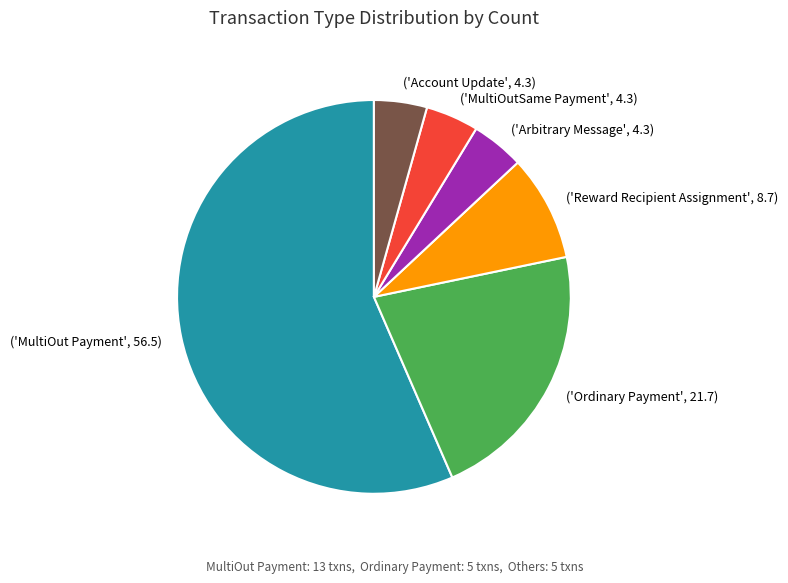

Which slice represents more than half of the pie?

('MultiOut Payment', 56.5)